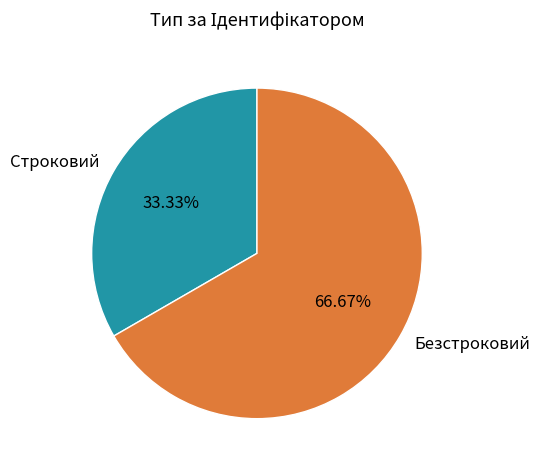

Which slice represents more than half of the pie?

Безстроковий